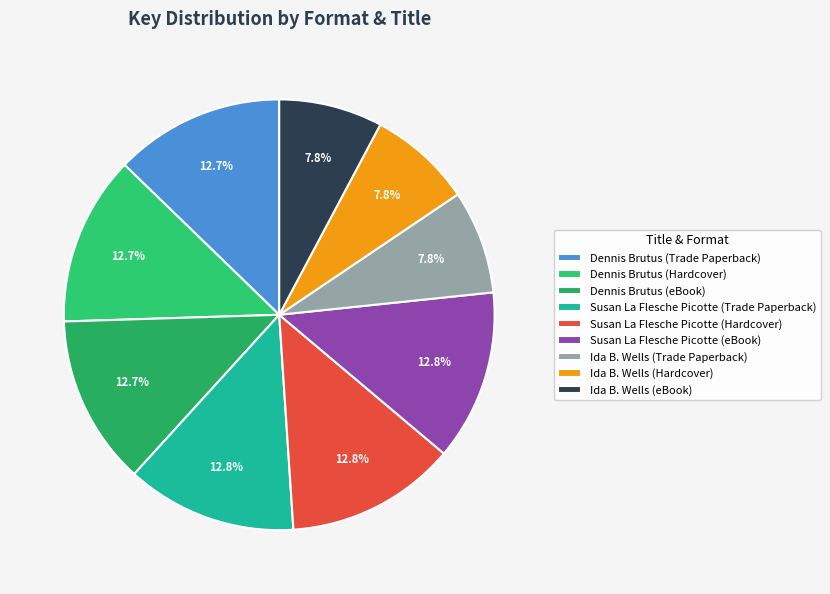

Is there a majority slice in this chart?

No